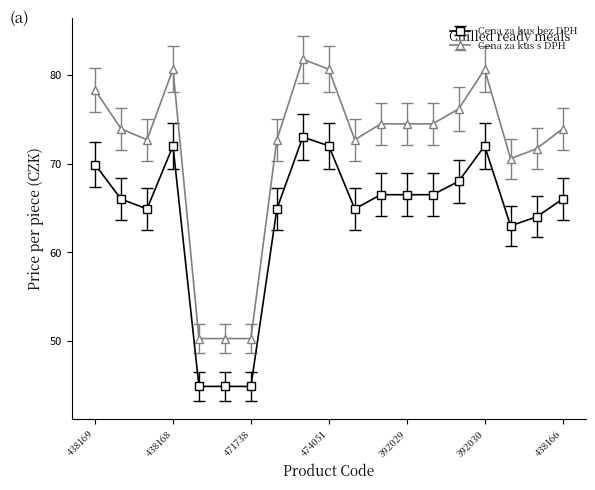

What is the value of the Cena za kus s DPH point at the 5th from the left?

50.3